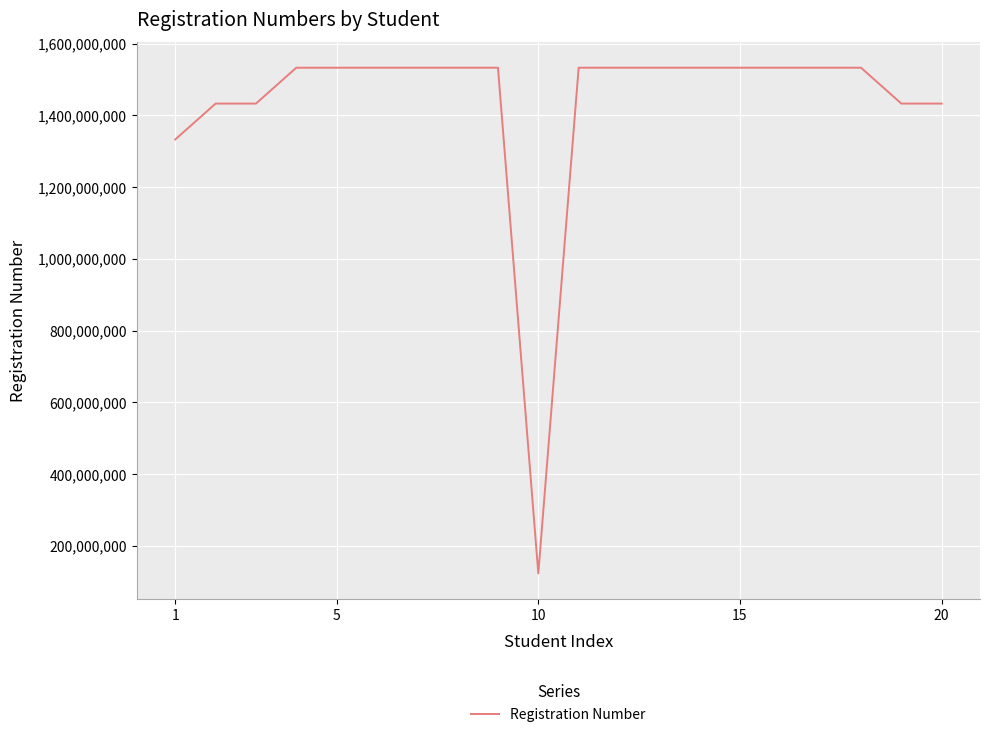

Does the chart display data point markers on the line(s)?

No